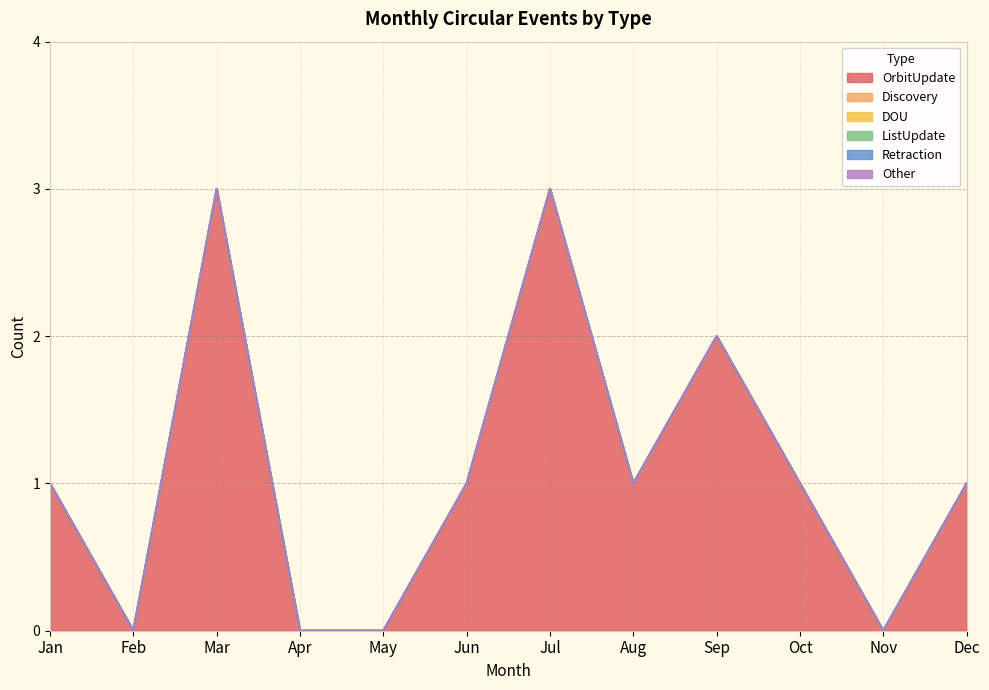

Where is Discovery nearest to the value 0?

Jan